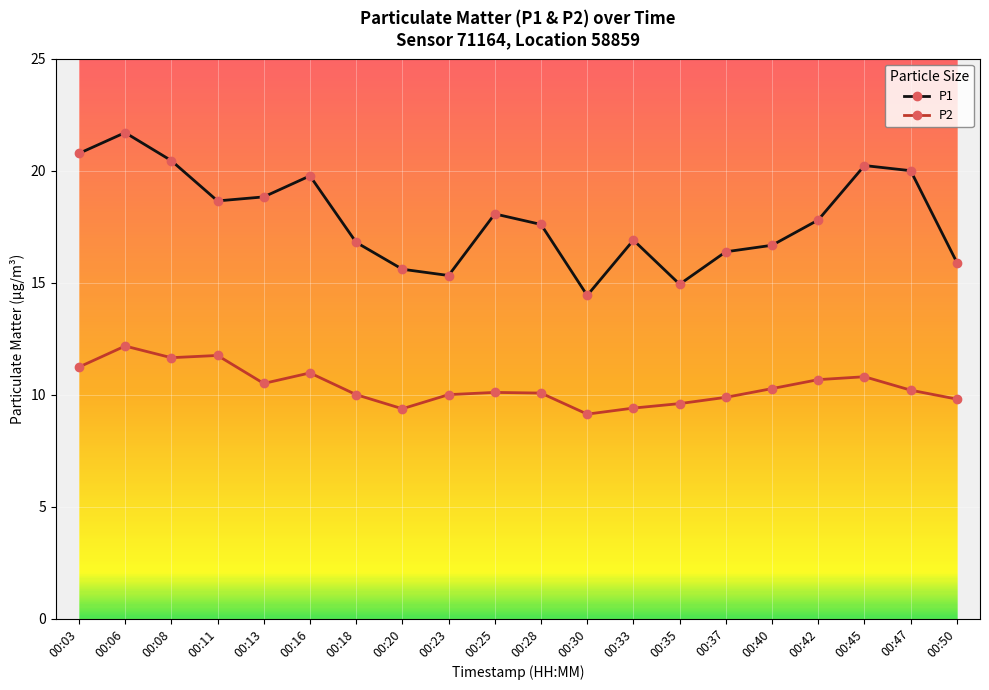

Rank the series by their maximum value, from lowest to highest.

P2, P1